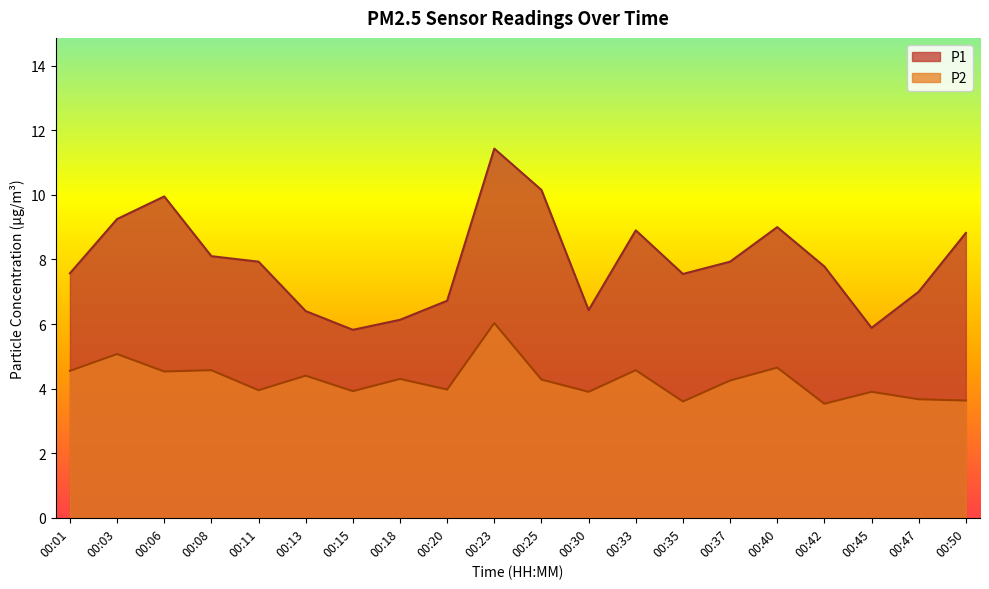

Is the value of P1 at 00:33 greater than the value of P2 at 00:20?

Yes